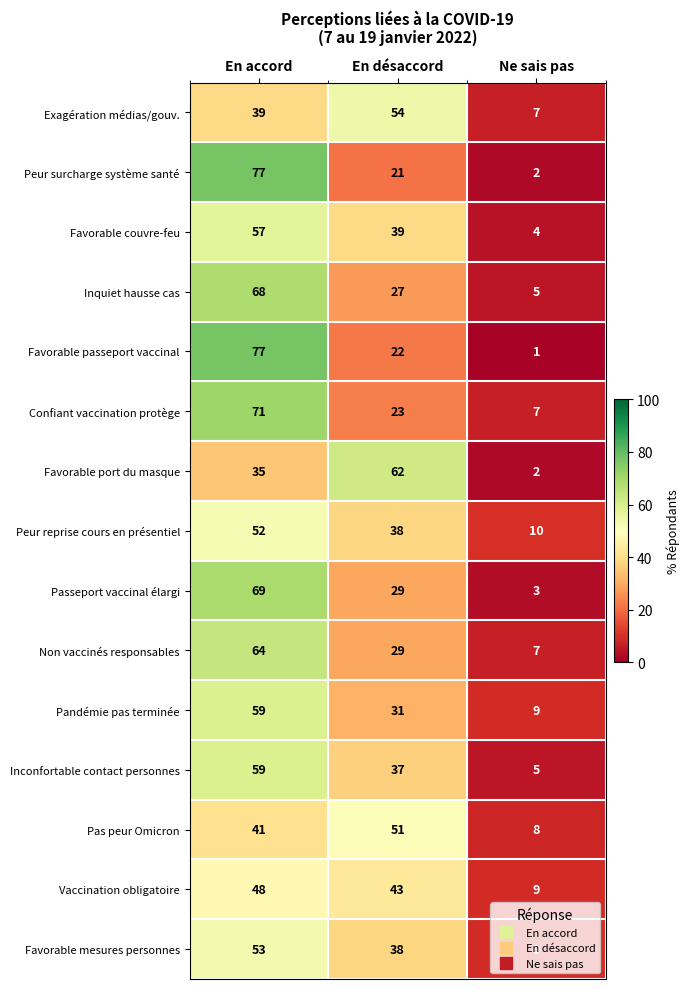

What is the difference between the maximum and minimum values in the Passeport vaccinal élargi series?

66